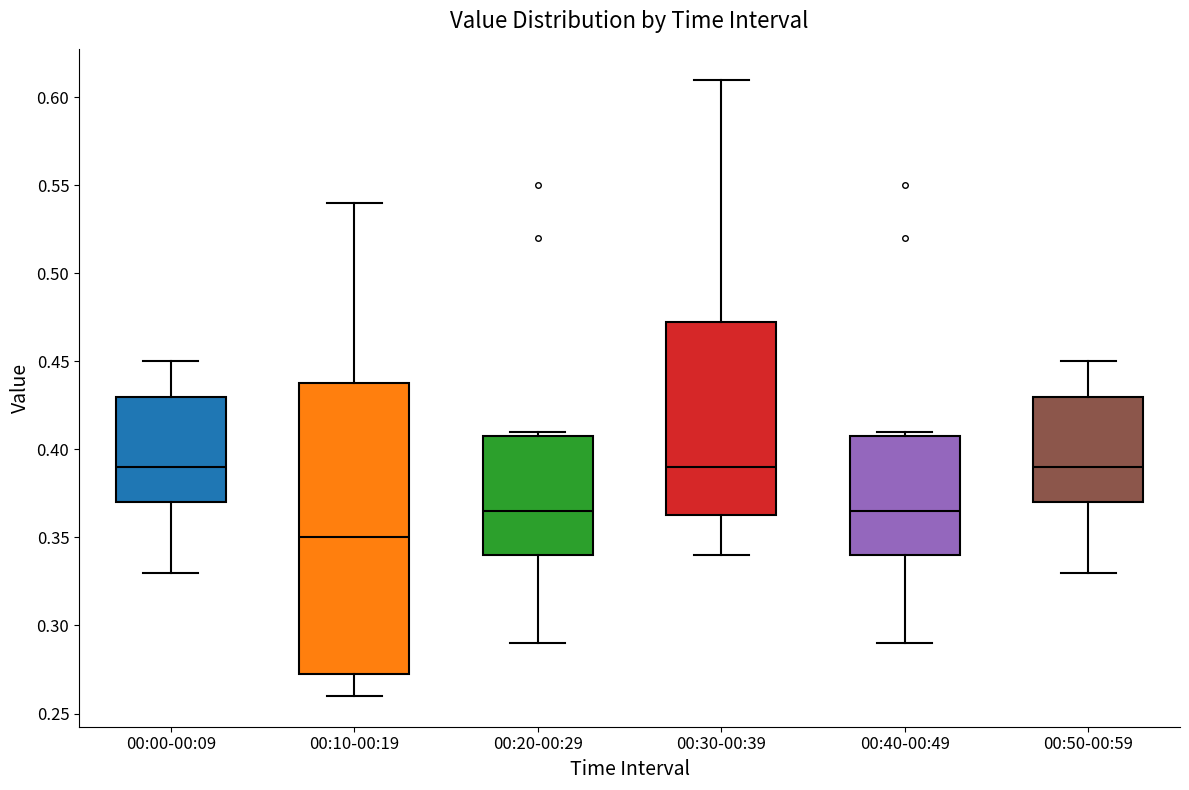

Reading left to right, read every box against the y-axis: the position of its median line, the range the box covers, and the ends of its whiskers. The values are not printed on the chart, so give them approximately, as read against the axis.

00:00-00:09: median 0.390, box 0.370 to 0.430, whiskers 0.330 to 0.450
00:10-00:19: median 0.350, box 0.275 to 0.440, whiskers 0.260 to 0.540
00:20-00:29: median 0.365, box 0.340 to 0.410, whiskers 0.290 to 0.410 (just above the box's upper edge)
00:30-00:39: median 0.390, box 0.365 to 0.475, whiskers 0.340 to 0.610
00:40-00:49: median 0.365, box 0.340 to 0.410, whiskers 0.290 to 0.410 (just above the box's upper edge)
00:50-00:59: median 0.390, box 0.370 to 0.430, whiskers 0.330 to 0.450